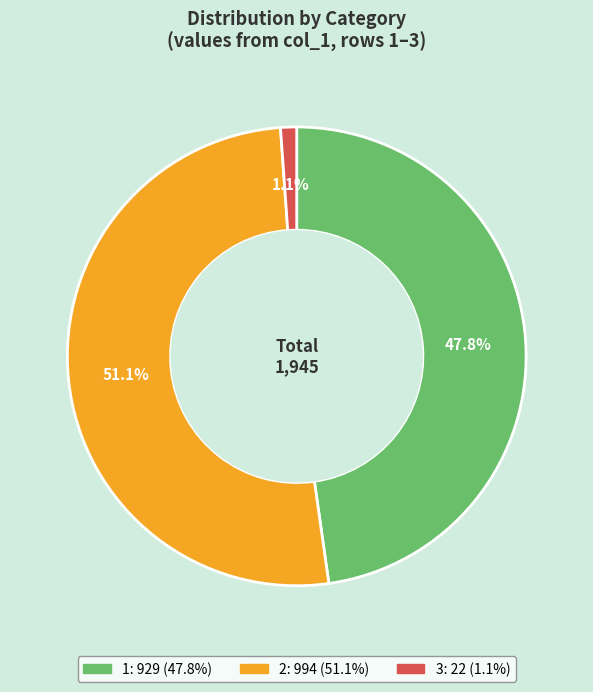

Which slice is the largest?

2